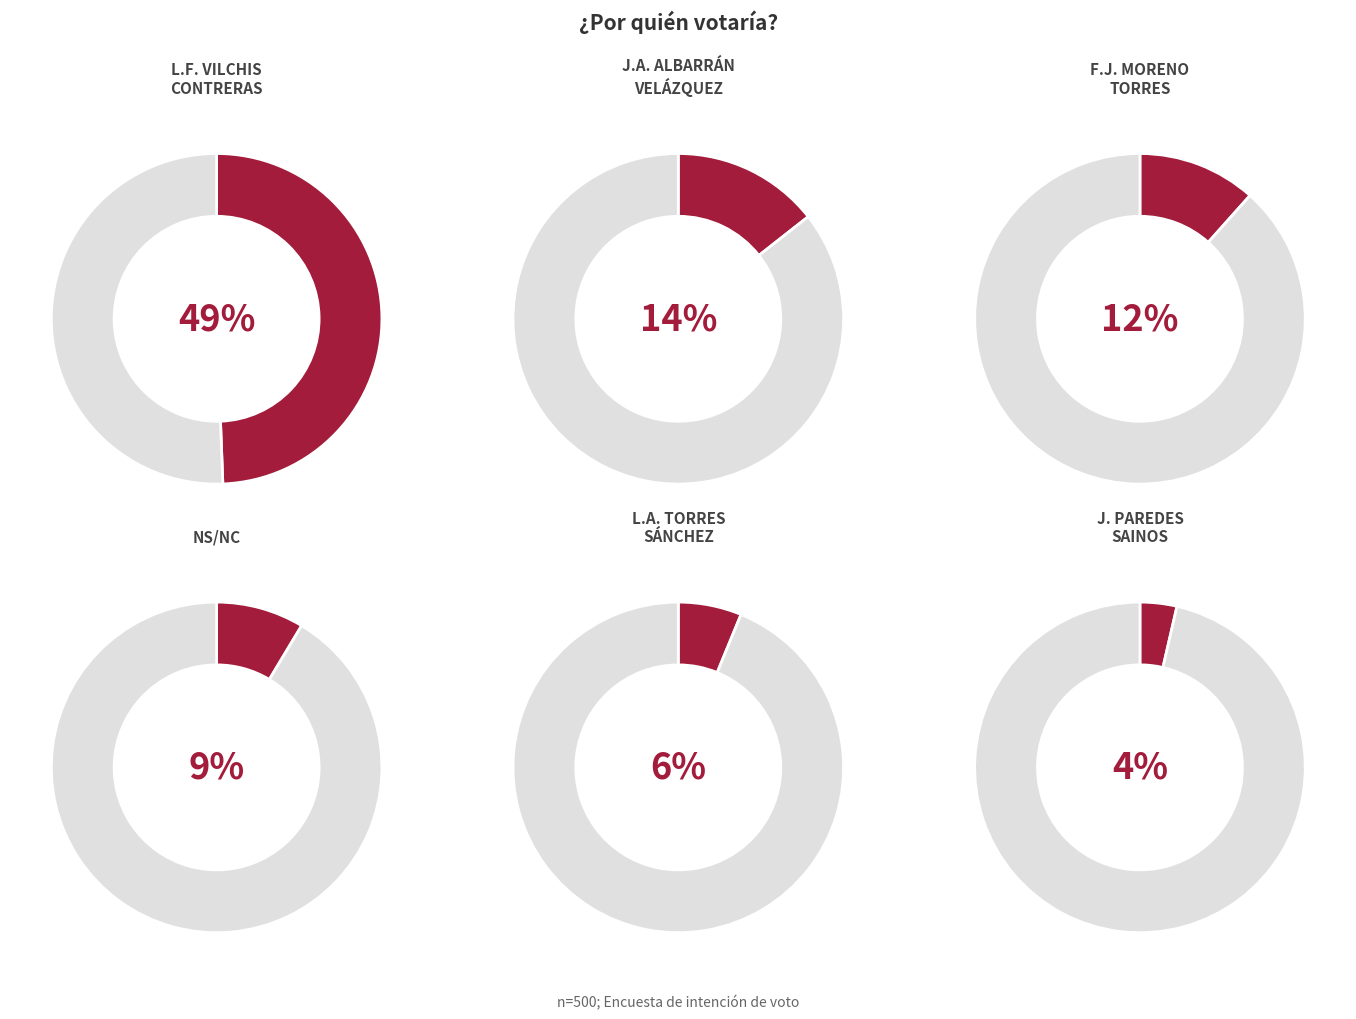

Which has a higher value, LUIS FERNANDO VILCHIS CONTRERAS or ISRAEL ALEJANDRO TORRES MENDOZA?

LUIS FERNANDO VILCHIS CONTRERAS